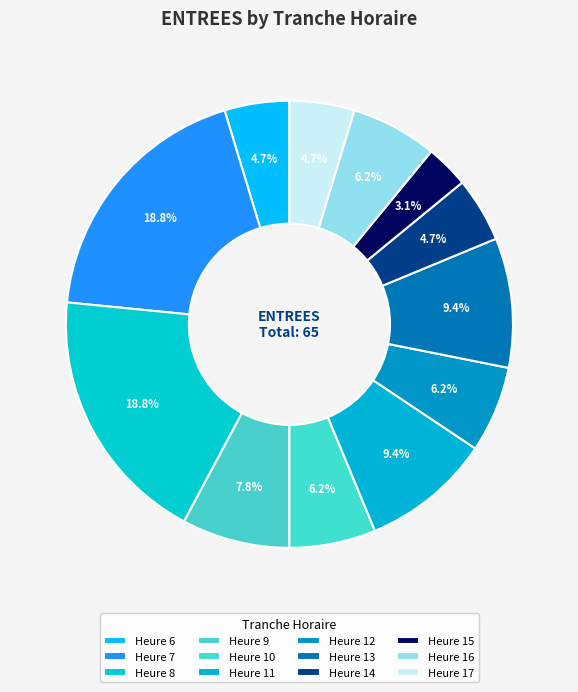

Which category has the biggest portion of the pie?

7